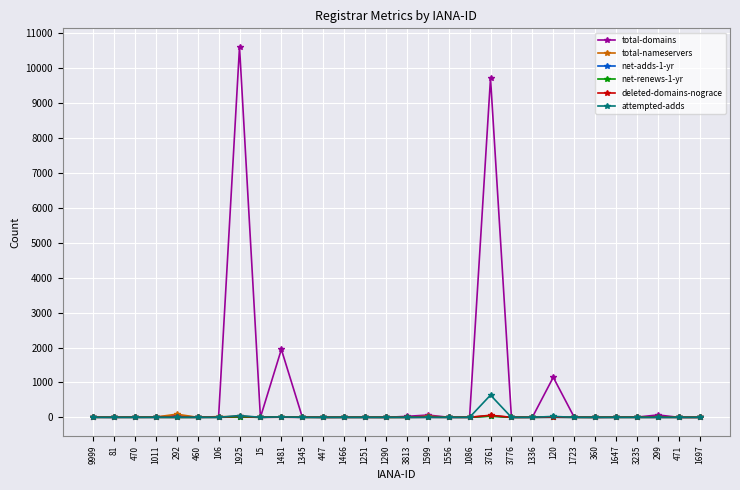

What is the label of the 22nd point from the left?

1336